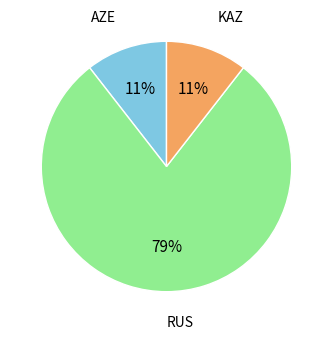

What percentage do KAZ and RUS together represent?

89.5%